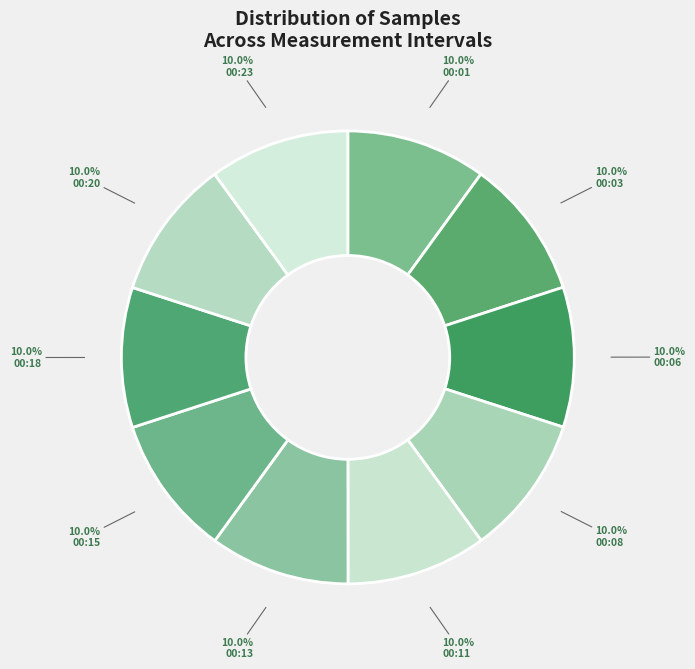

Count the number of slices in the pie.

10